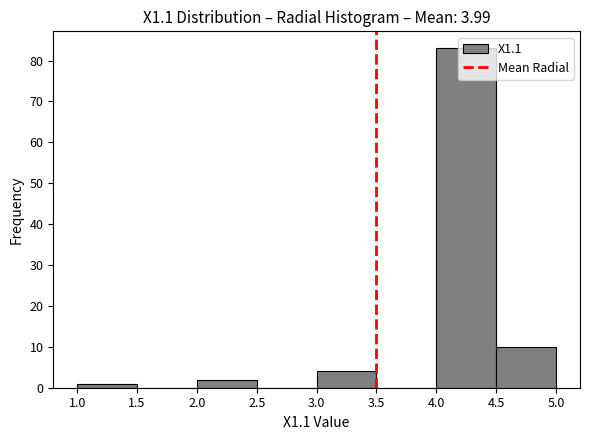

Over which range of the x-axis is the bar tallest?

4.0 to 4.5